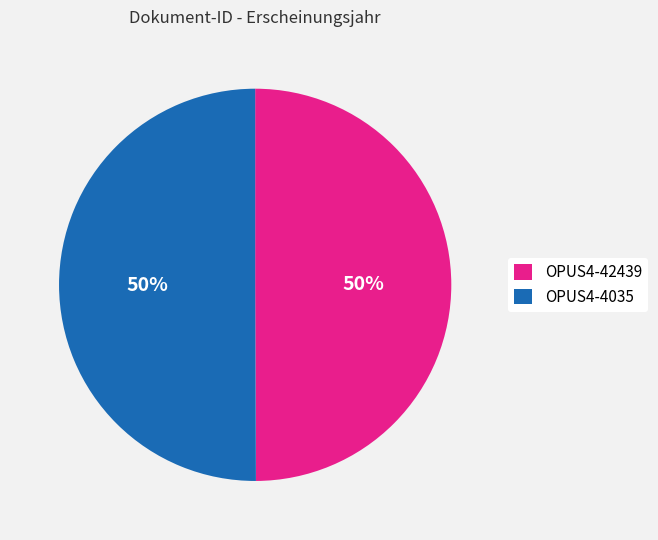

To the nearest percent, what portion does OPUS4-4035 represent?

50%